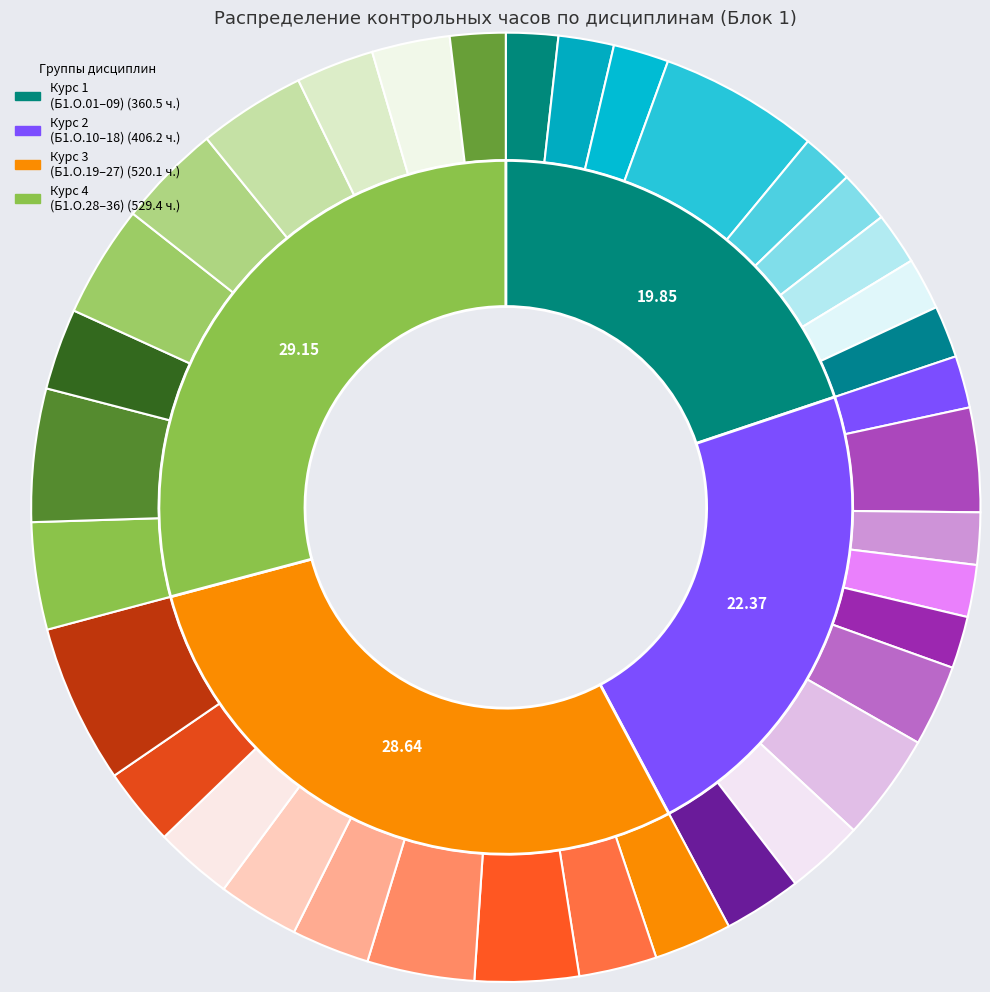

To the nearest percent, what is the combined percentage of Б1.О.16 and Б1.О.01?

5%